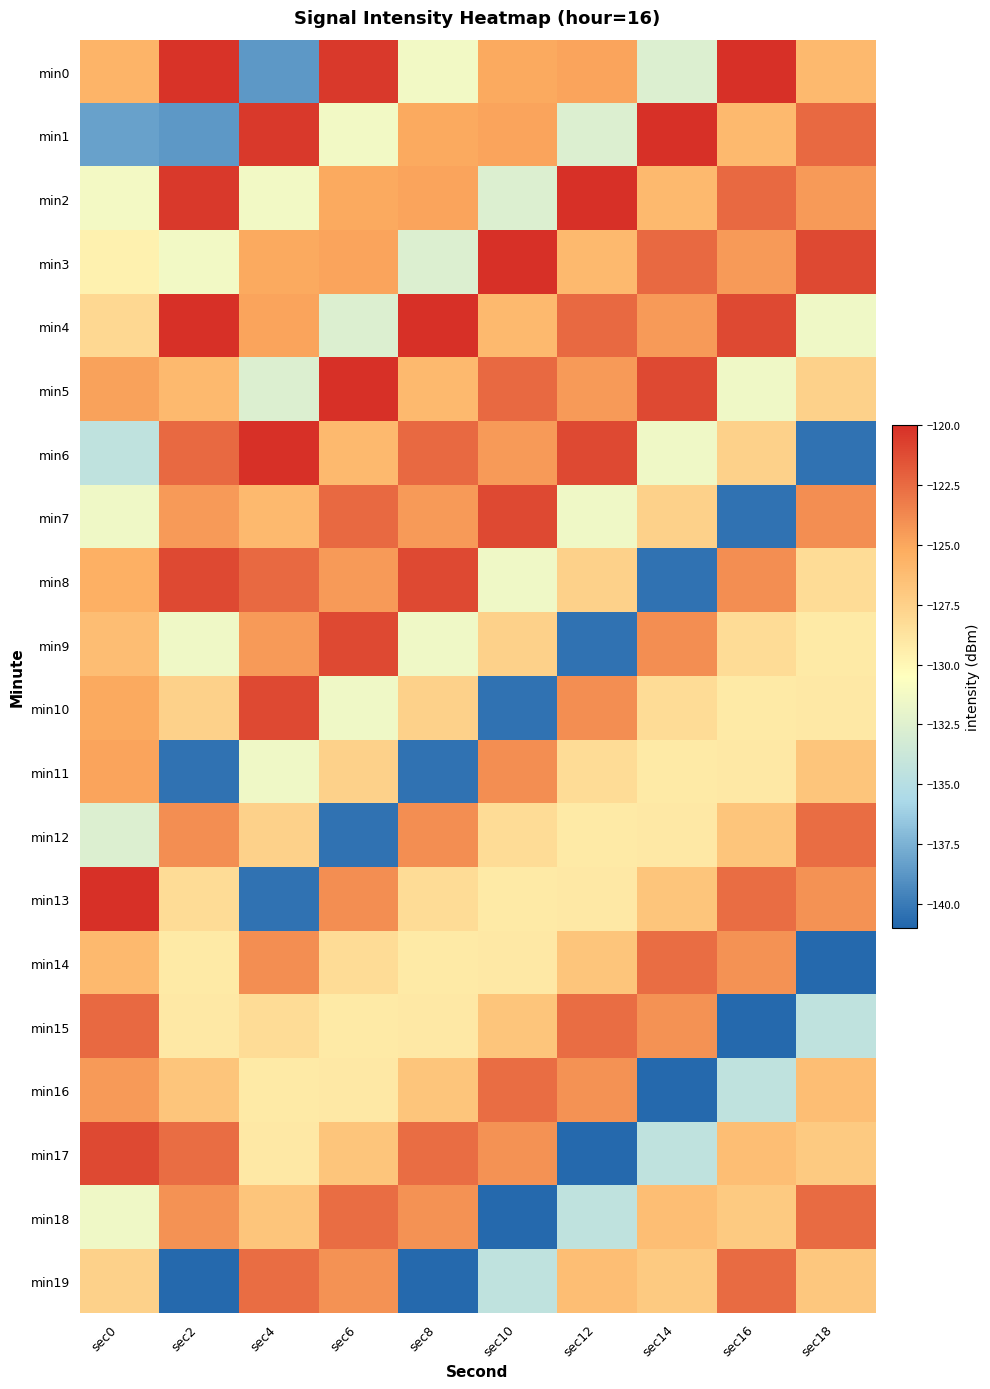

Between sec12 and sec16, which series saw the biggest shift?

min15